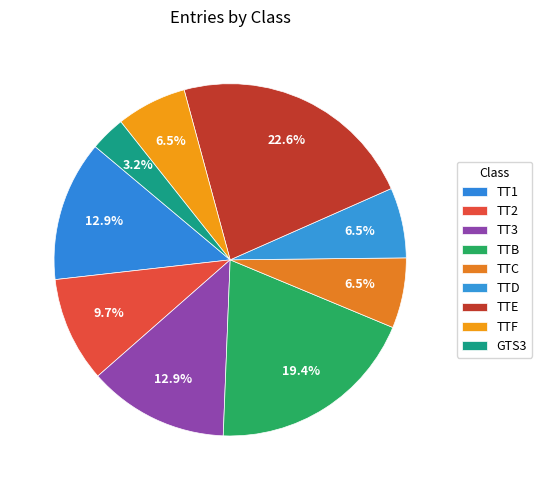

What percentage is the GTS3 slice, to the nearest percent?

3%